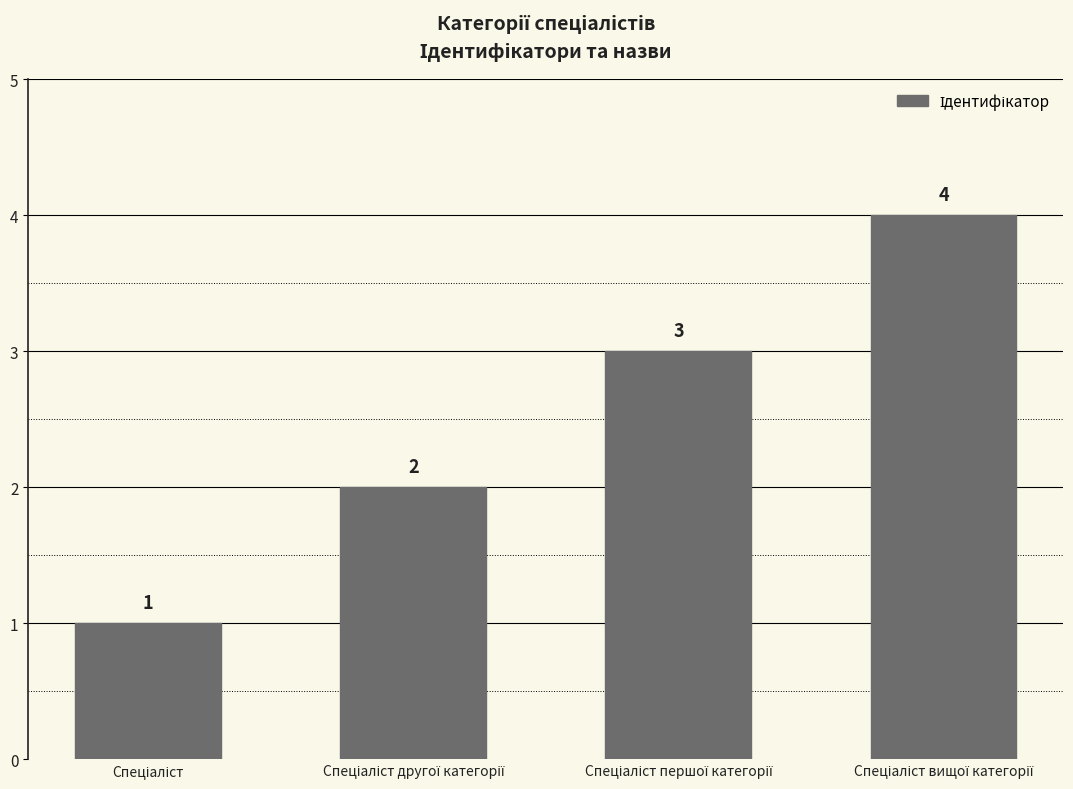

What is the greatest value displayed?

4